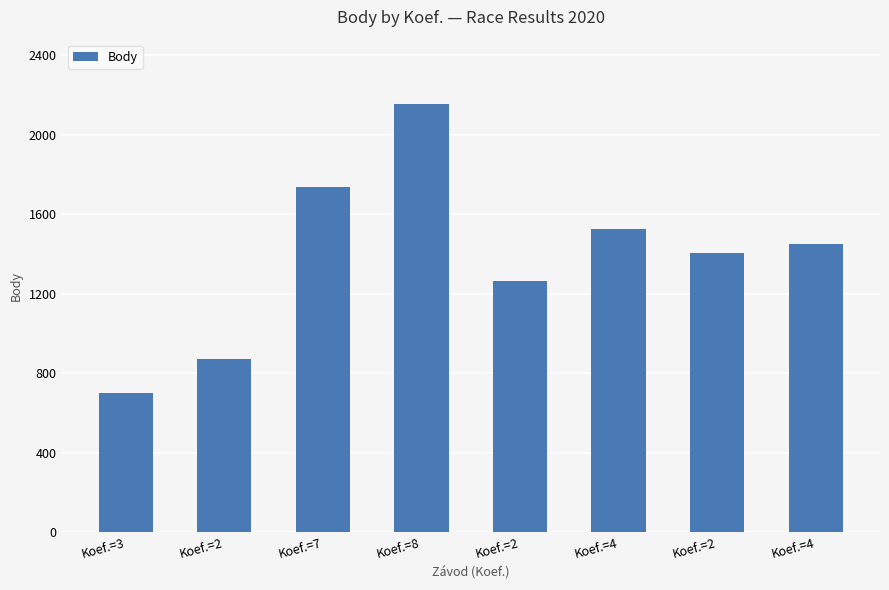

Rank the categories by value from highest to lowest.

Koef.=8, Koef.=7, Koef.=4, Koef.=4, Koef.=2, Koef.=2, Koef.=2, Koef.=3